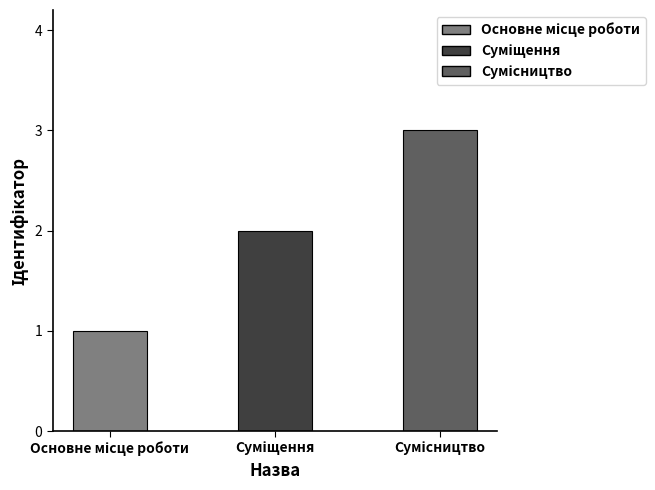

What is the greatest value displayed?

3